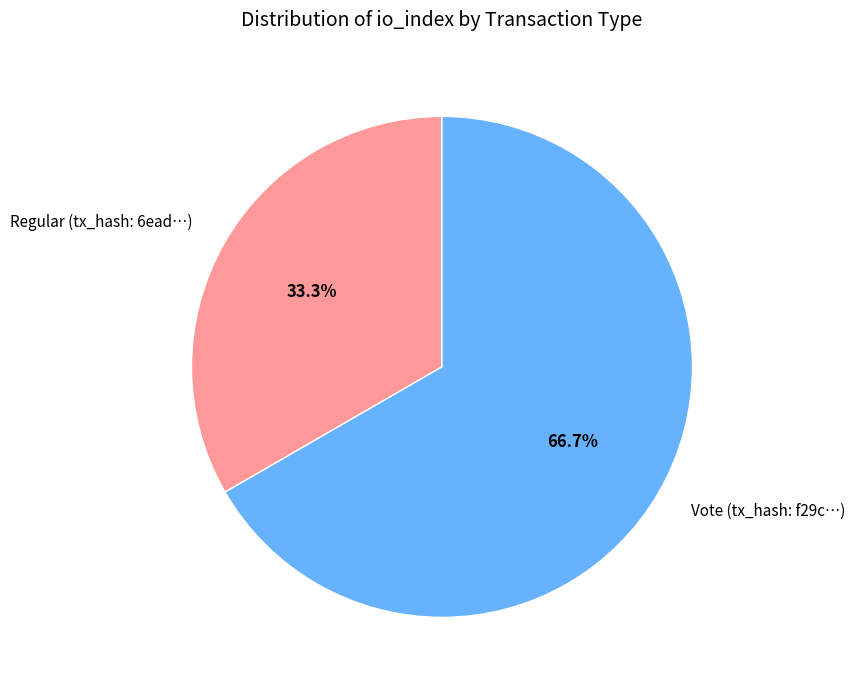

Between Vote (tx_hash: f29c…) and Regular (tx_hash: 6ead…), which is larger?

Vote (tx_hash: f29c…)